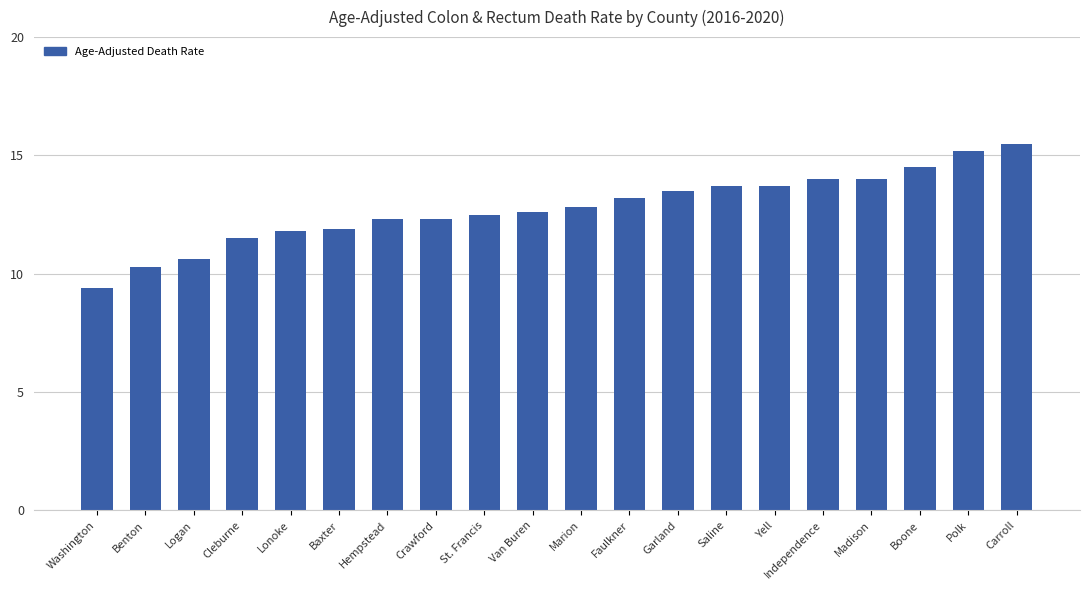

What is the approximate value at Garland?

13.5